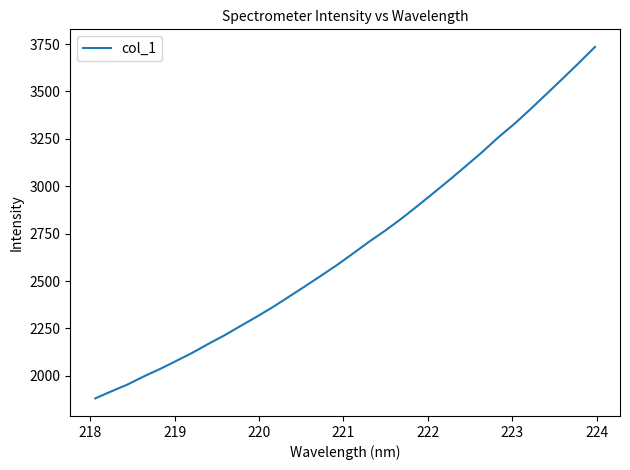

What is the smallest value displayed?

1880.8